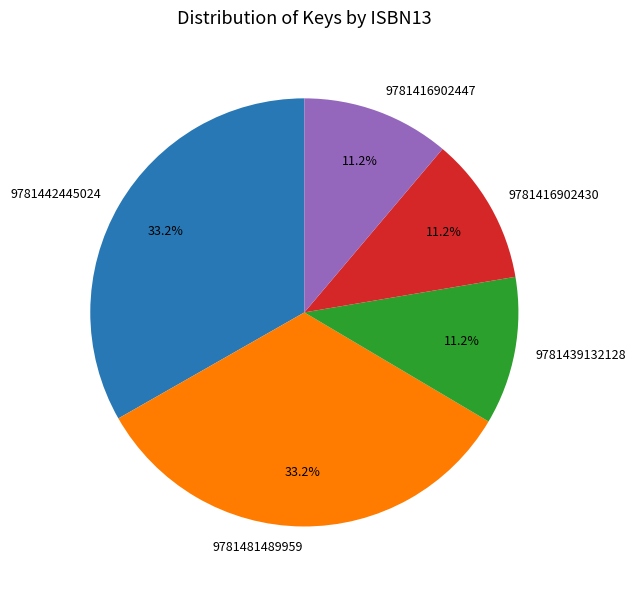

To the nearest percent, what portion does 9781481489959 represent?

33%